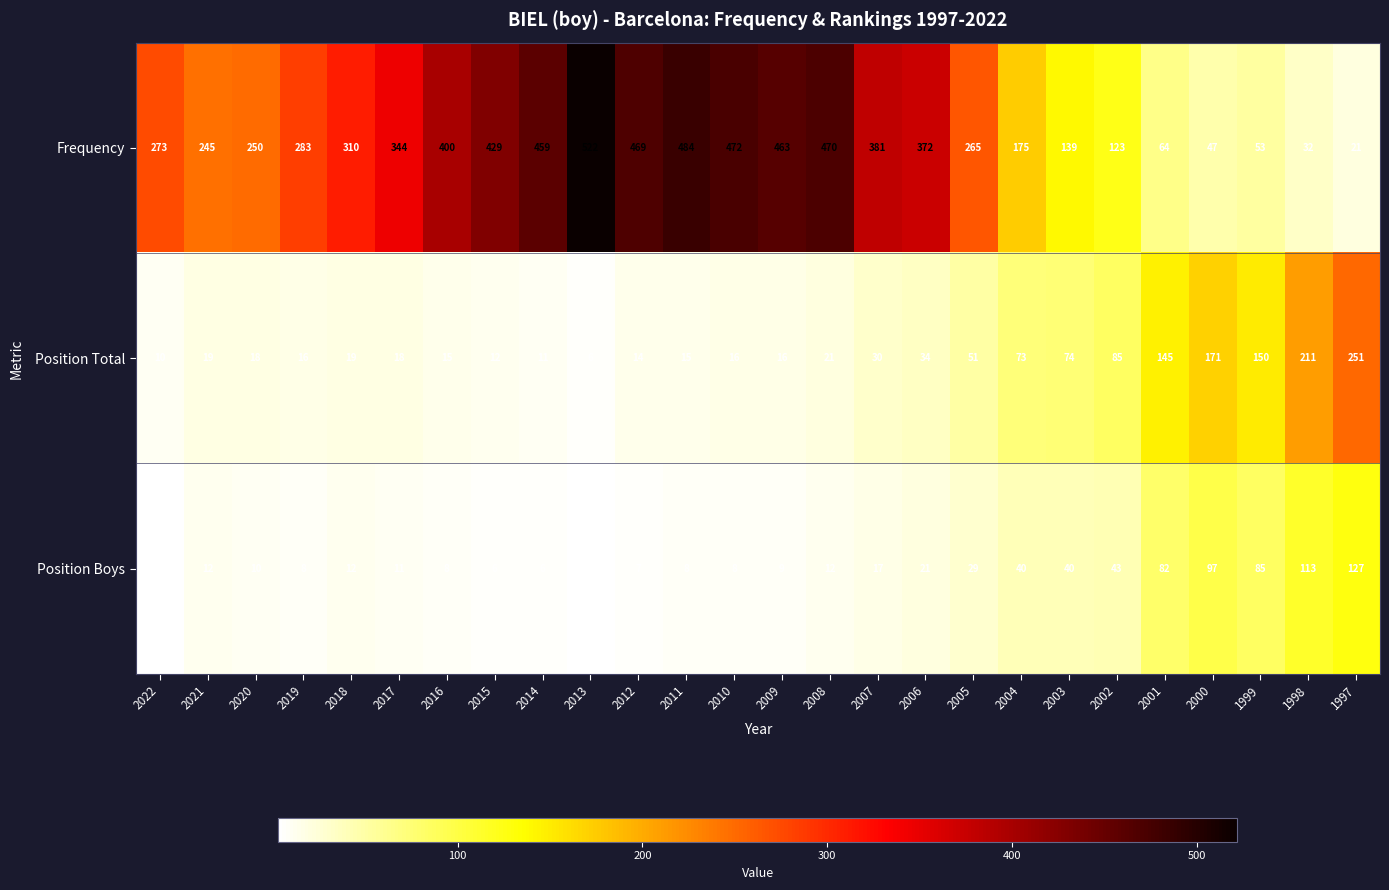

At 2004, list the series in order from largest to smallest.

Frequency, Position Total, Position Boys